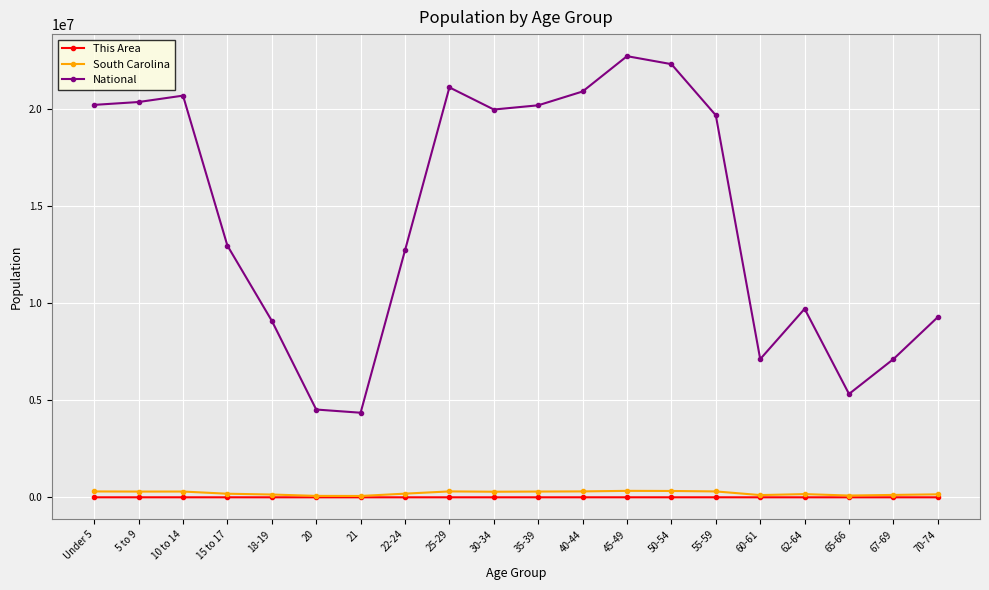

The This Area series shows 1081 at 45-49. True or false?

True